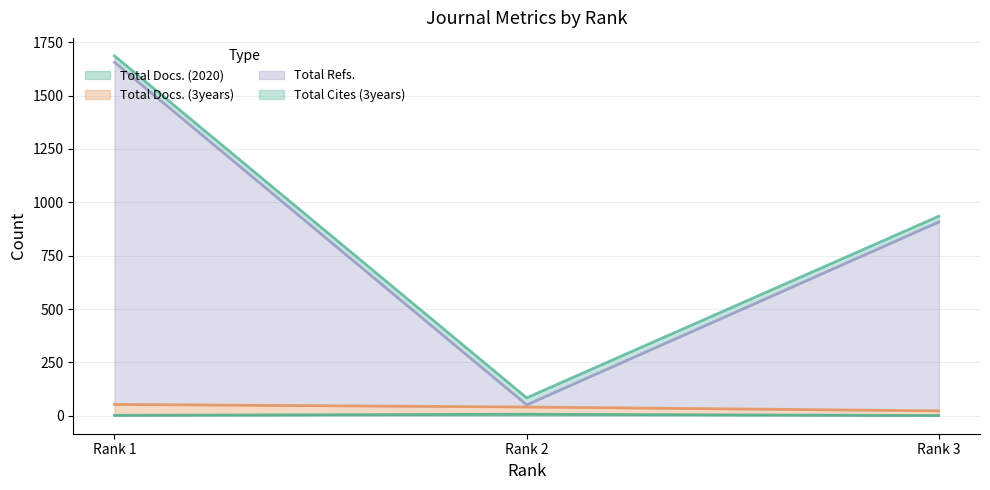

What is the total value across all series at Rank 2?

125